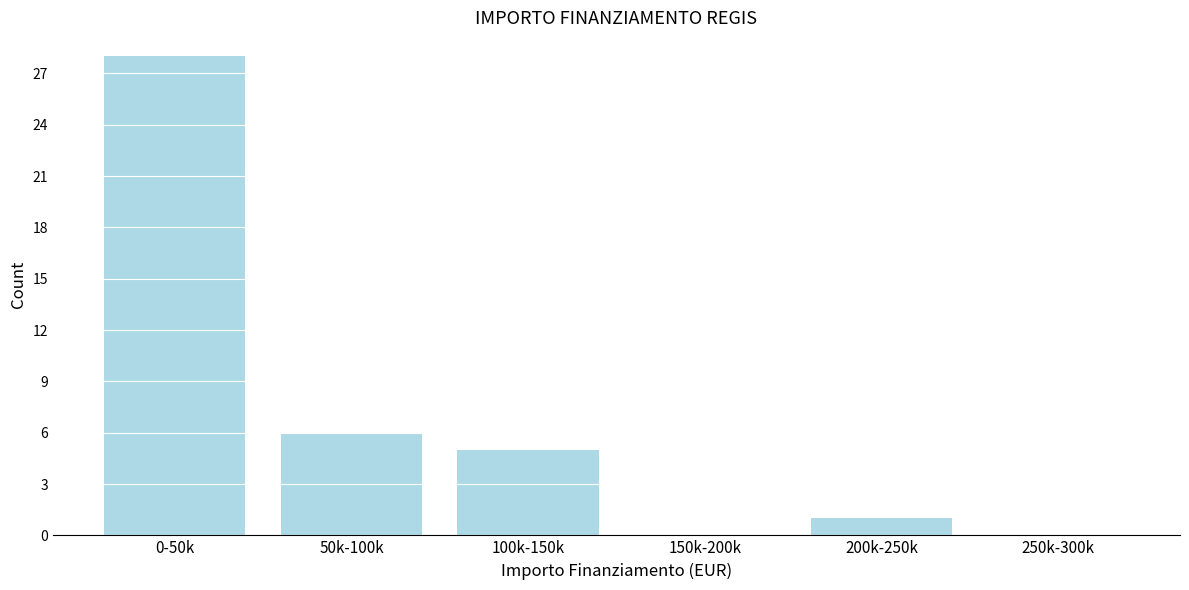

Reading right to left, what are all the values shown in this chart?

250k-300k=0	200k-250k=1	150k-200k=0	100k-150k=5	50k-100k=6	0-50k=28